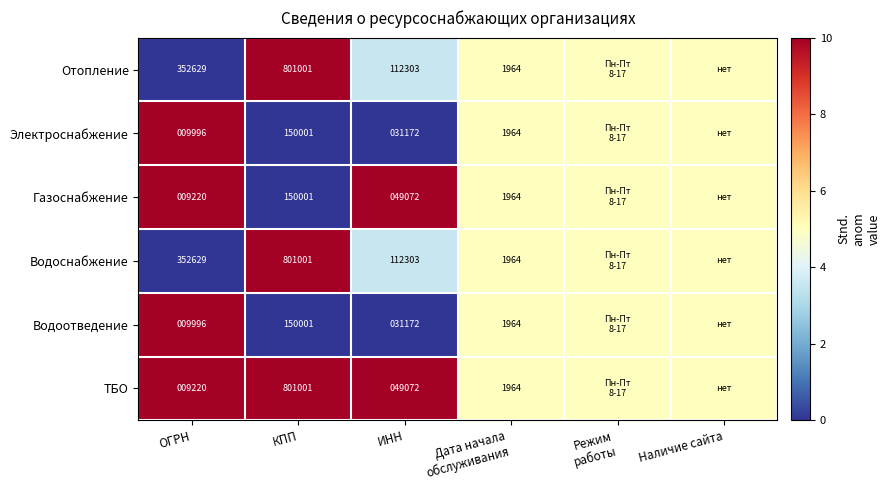

Is it true that Электроснабжение equals 9996 at ОГРН?

True